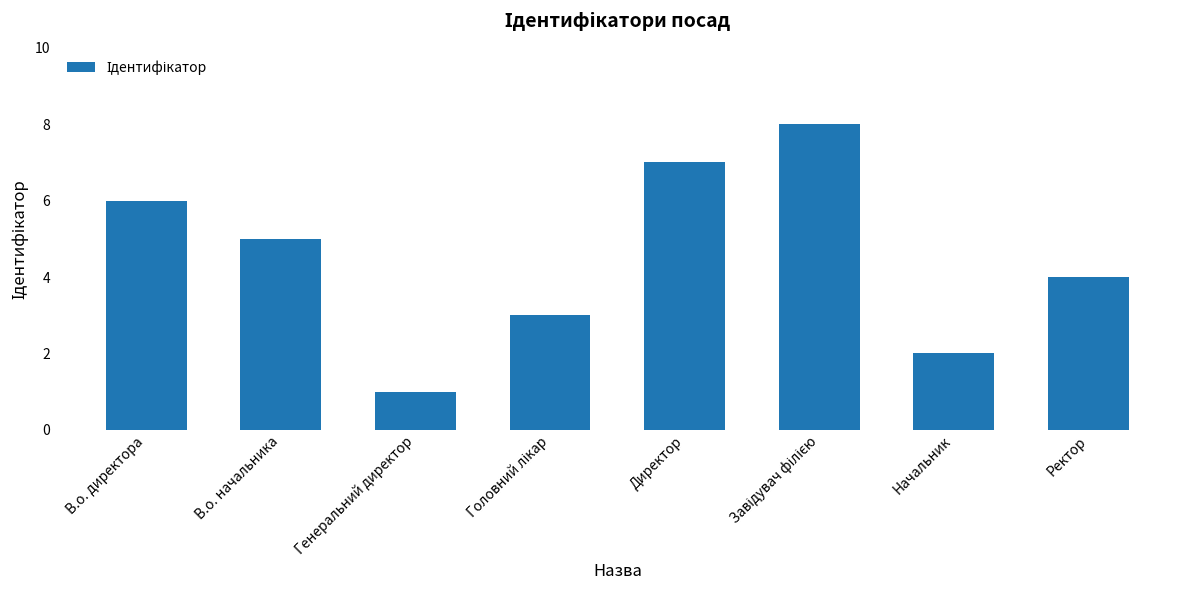

Approximately how many times larger is the value at В.о. директора compared to Начальник?

3.0